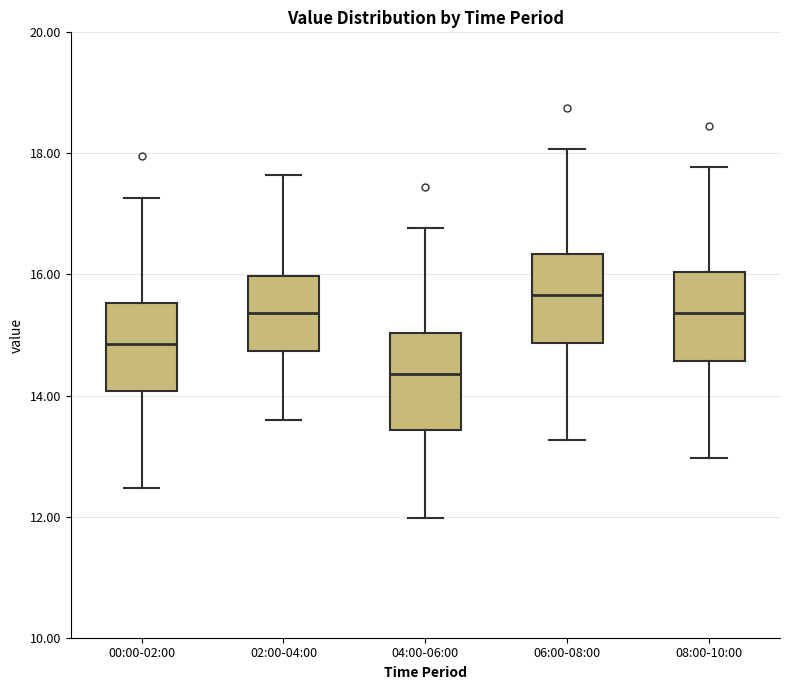

Where does the upper whisker of the box for 04:00-06:00 end on the y-axis? The values are not printed on the chart, so give them approximately, as read against the axis.

16.8